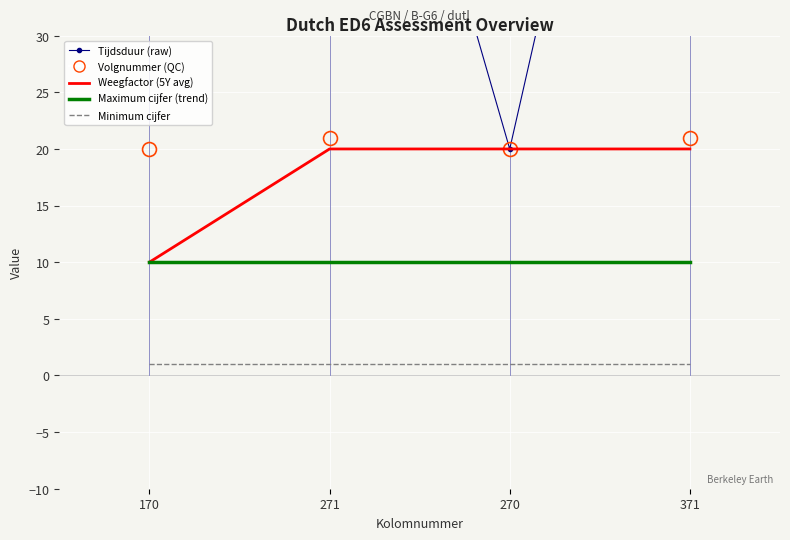

Is the value of Minimum cijfer at 271 greater than the value of Maximum cijfer (trend) at 270?

No